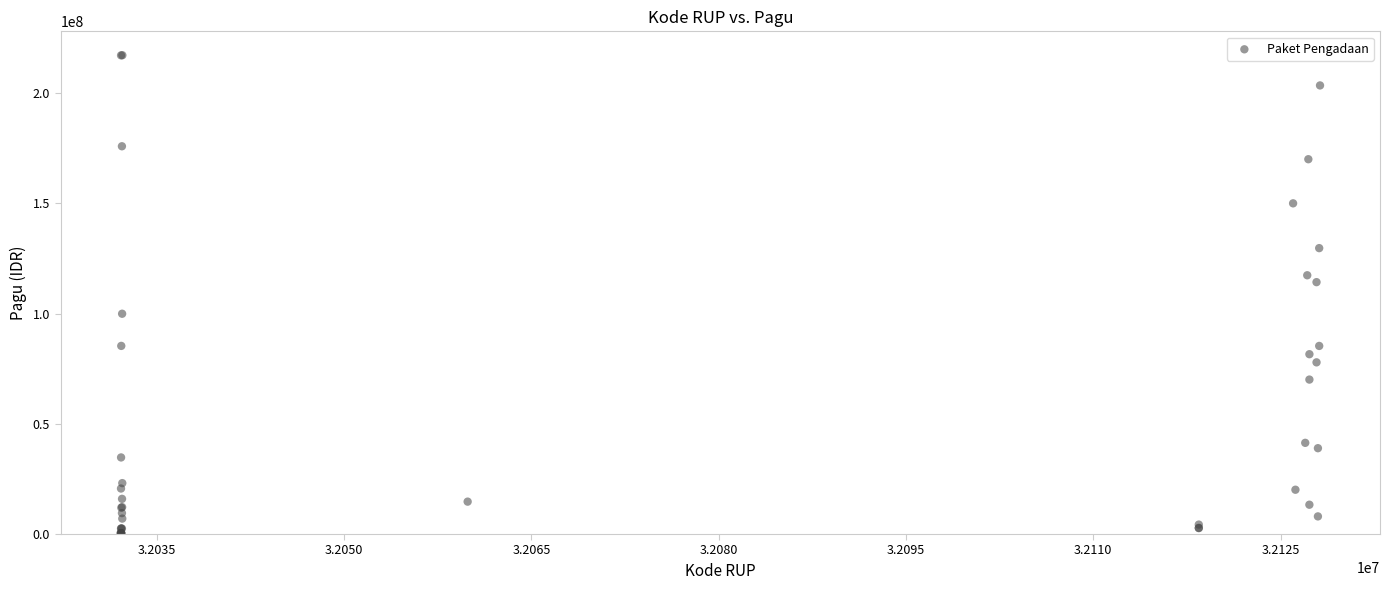

What Y value in the scatter plot is closest to 108830000?

114296000